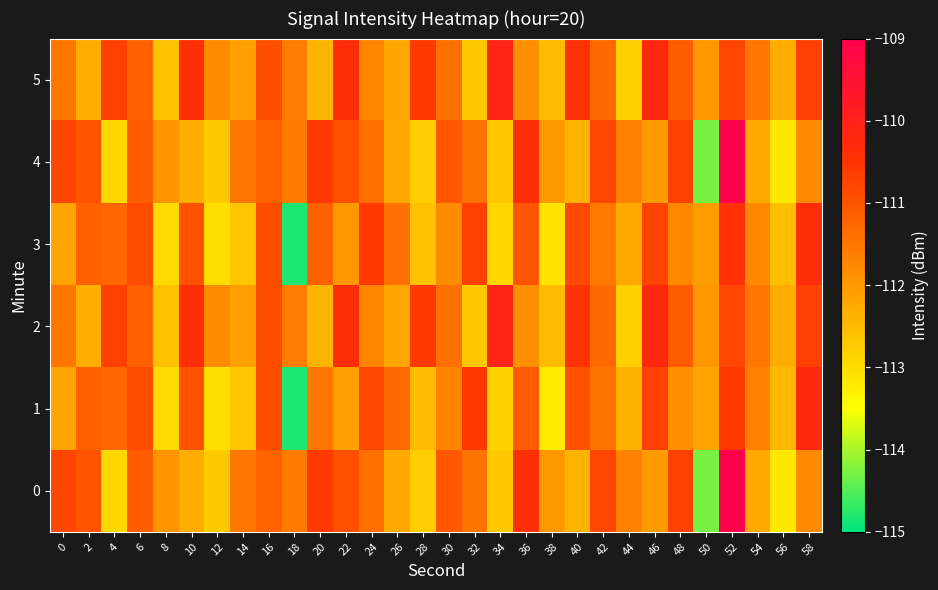

What is the spread (max minus min) of values at 0?

1.4